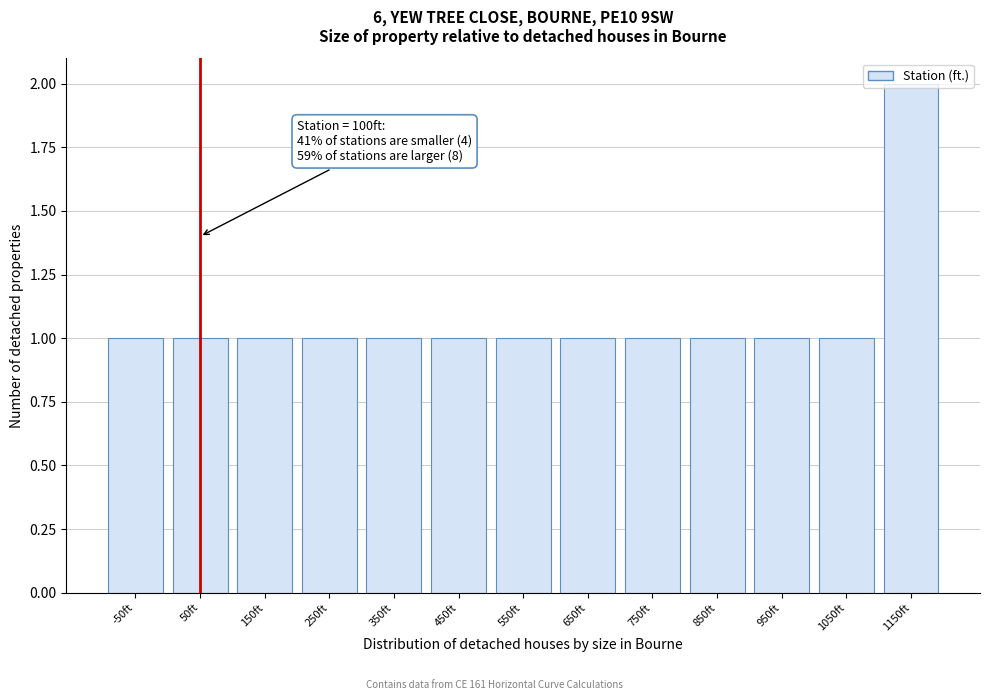

What is the label of the 11th bar from the right?

150ft